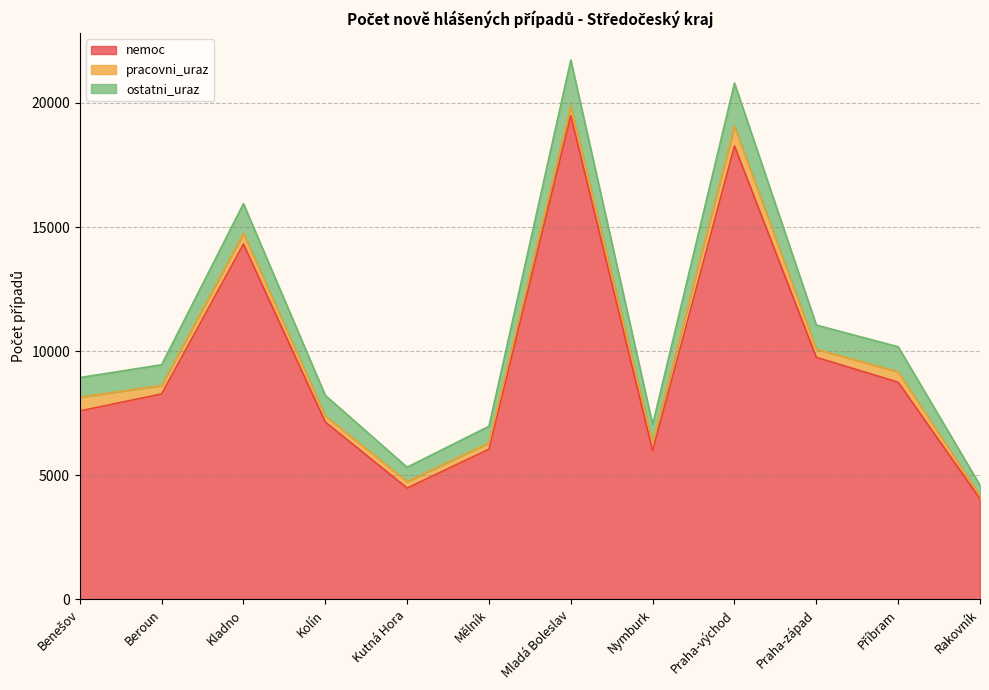

What is the lowest value of the nemoc series?

4056